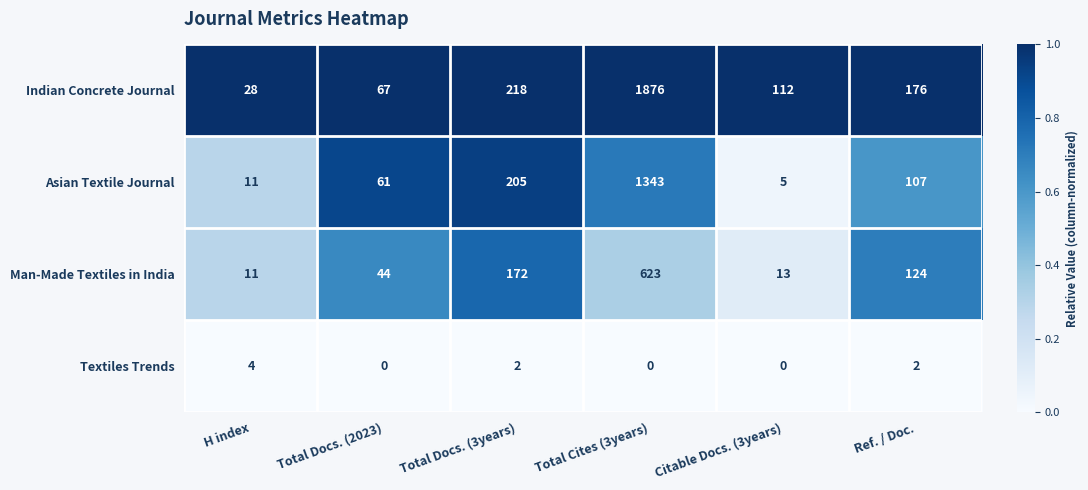

Reading left to right, transcribe all the data shown in this chart.

Indian Concrete Journal: H index=28	Total Docs. (2023)=67	Total Docs. (3years)=218	Total Cites (3years)=1876	Citable Docs. (3years)=112	Ref. / Doc.=176
Asian Textile Journal: H index=11	Total Docs. (2023)=61	Total Docs. (3years)=205	Total Cites (3years)=1343	Citable Docs. (3years)=5	Ref. / Doc.=107
Man-Made Textiles in India: H index=11	Total Docs. (2023)=44	Total Docs. (3years)=172	Total Cites (3years)=623	Citable Docs. (3years)=13	Ref. / Doc.=124
Textiles Trends: H index=4	Total Docs. (2023)=0	Total Docs. (3years)=2	Total Cites (3years)=0	Citable Docs. (3years)=0	Ref. / Doc.=2